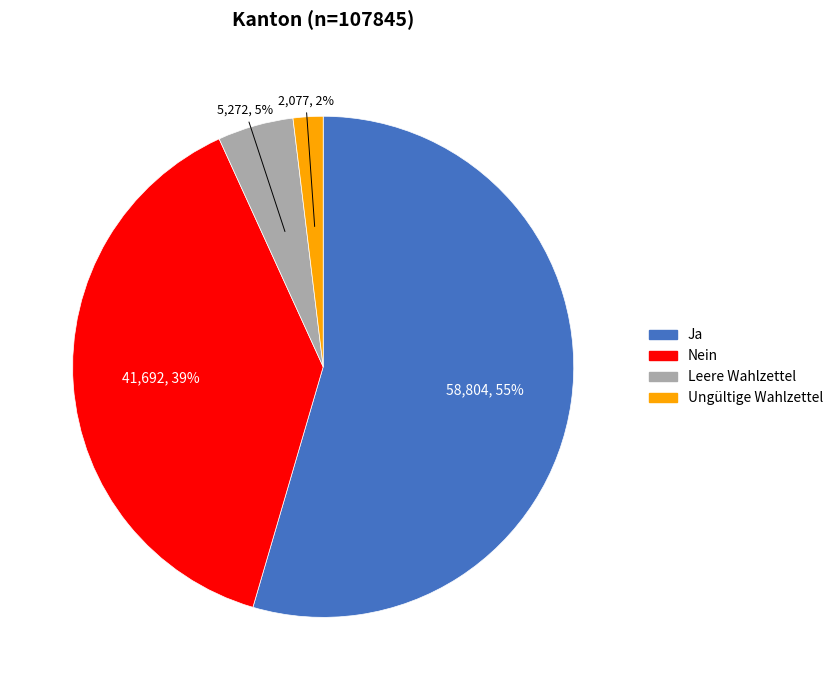

Count the number of slices in the pie.

4